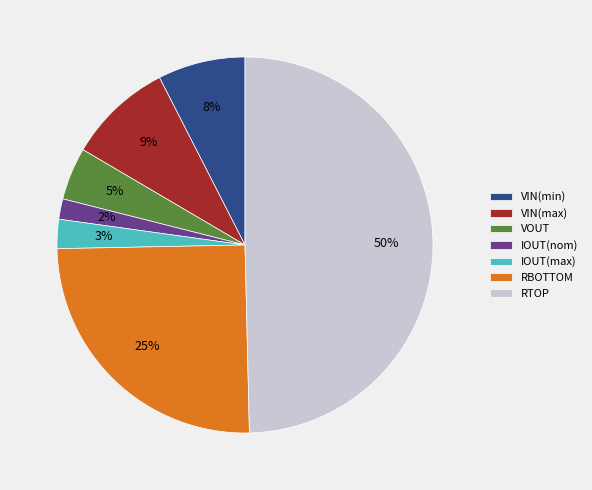

Combined, do VOUT and IOUT(nom) account for over 50%?

No